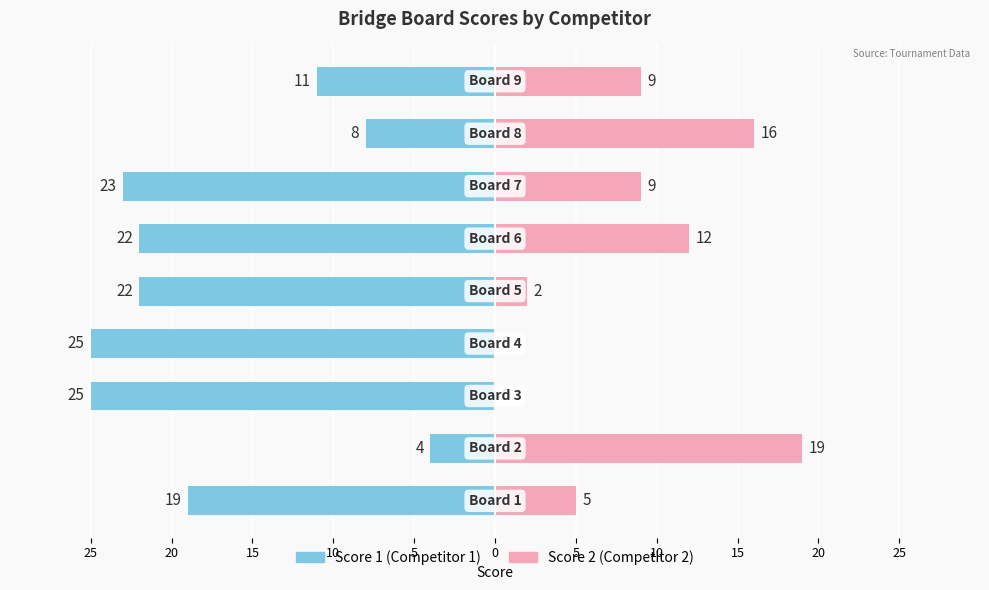

What is the average value of the Score 2 (Competitor 2) series?

8